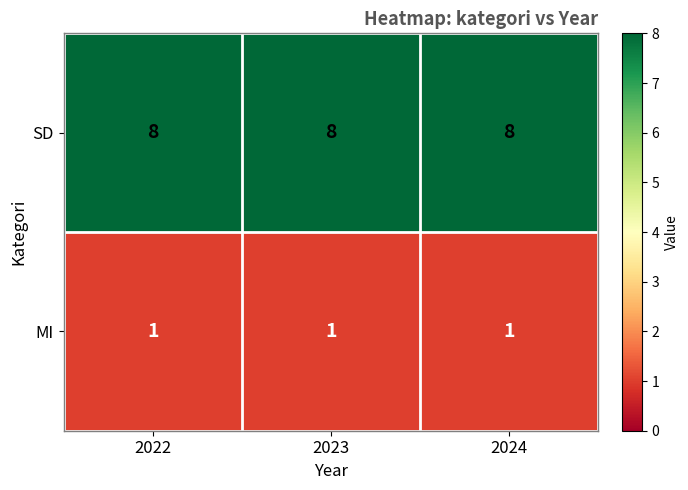

The value of SD at 2022 is 8. True or false?

True